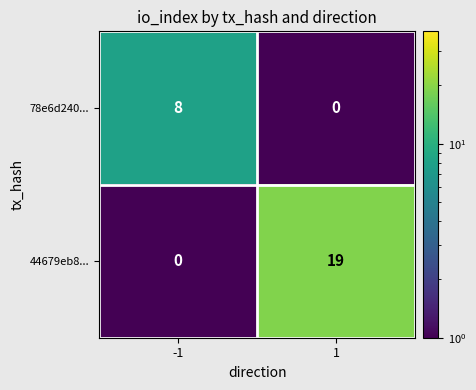

Reading left to right, list all the values displayed in this chart.

78e6d240...: 8	0
44679eb8...: 0	19